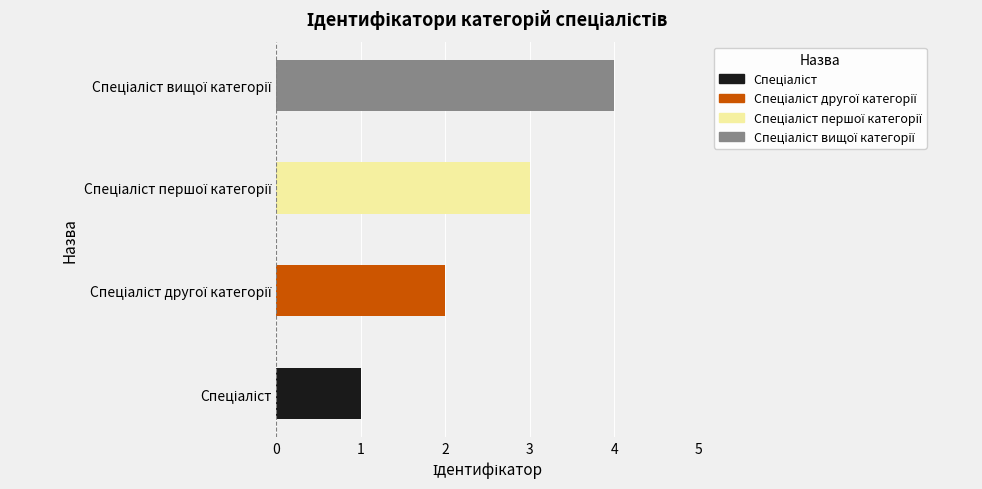

What is the maximum value shown in the chart?

4